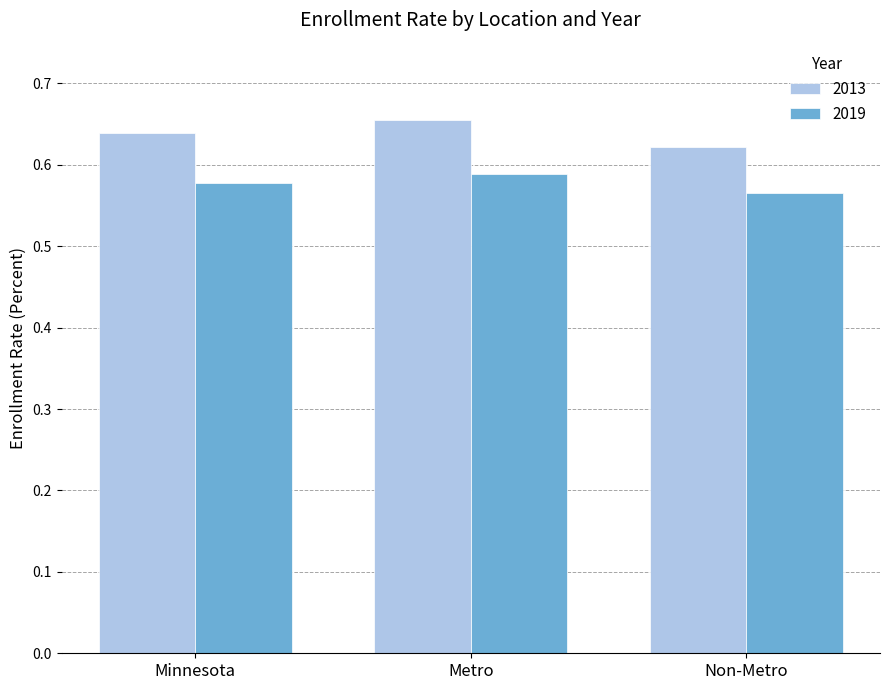

Is it true that 2013 equals 0.4 at Metro?

False